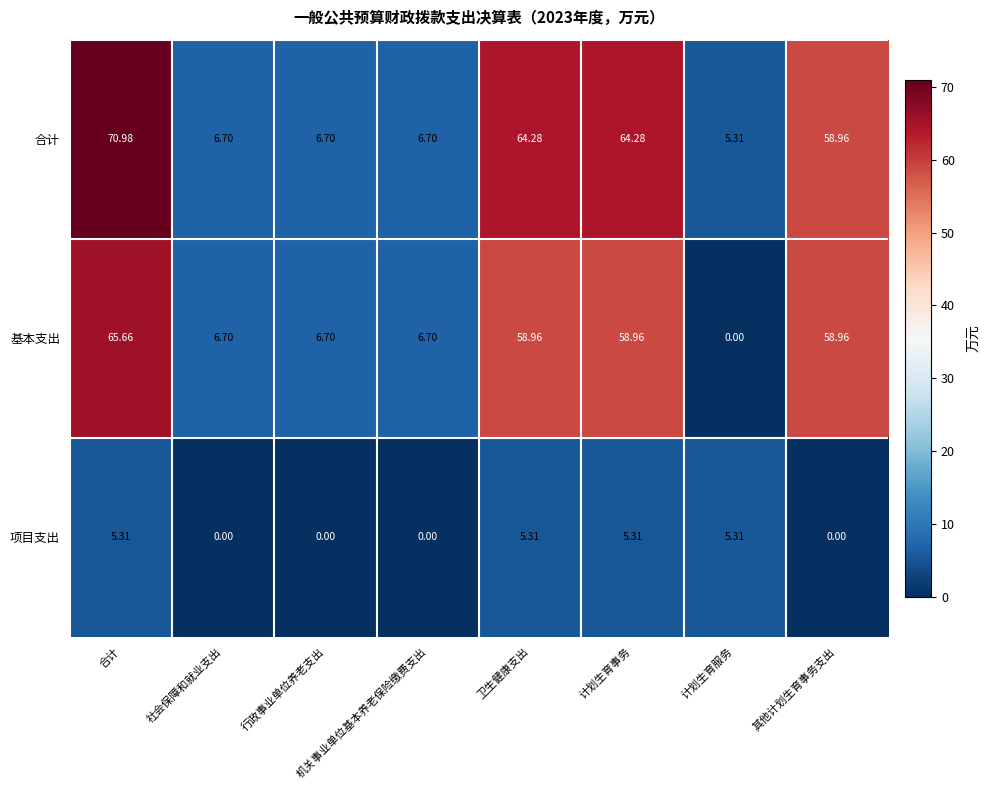

What is the spread (max minus min) of values at 行政事业单位养老支出?

6.7